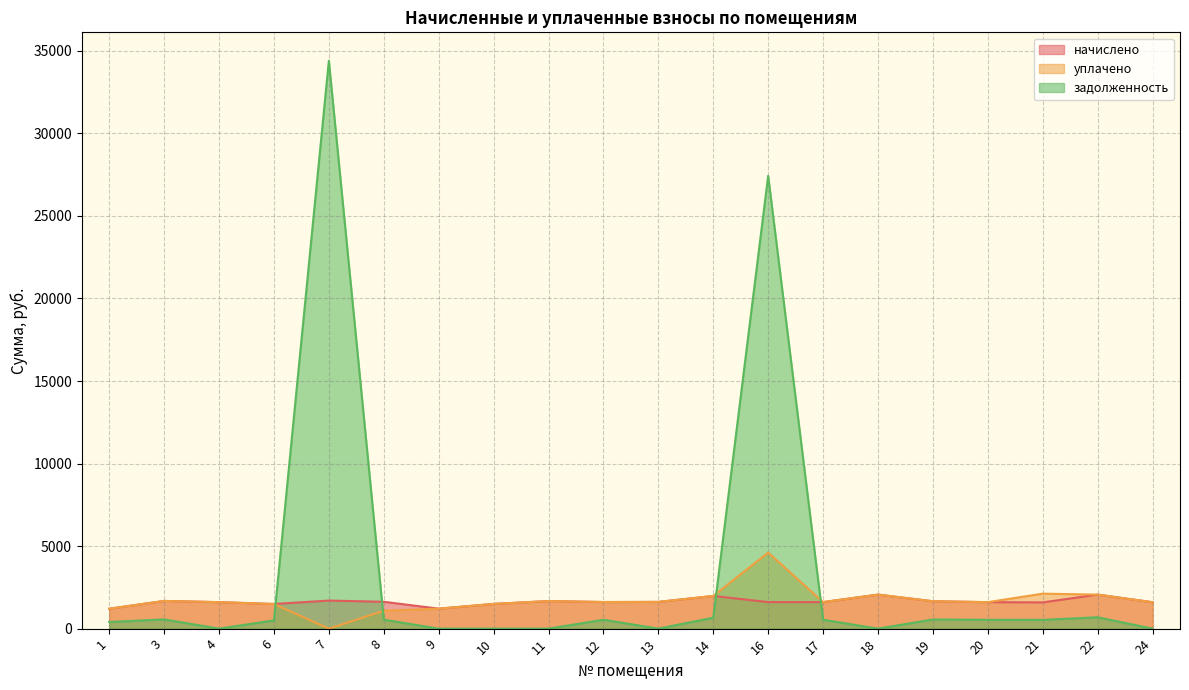

What is the value of the уплачено point at the 7th from the left?

1209.3